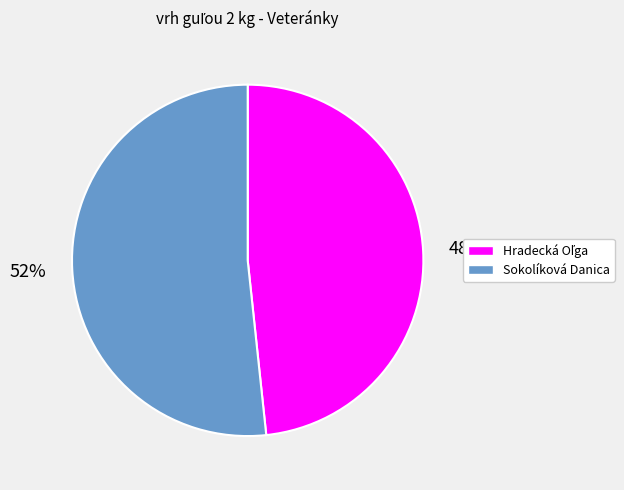

What percentage is the Sokolíková Danica slice, to the nearest percent?

52%